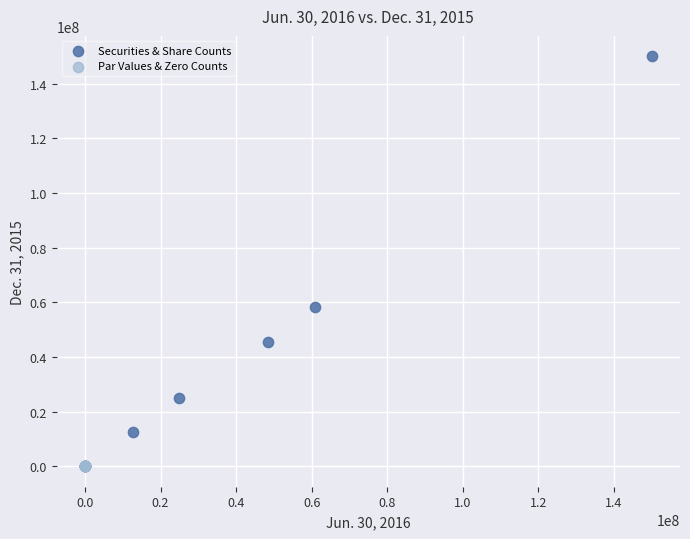

Which series contains the highest Y value?

Securities & Share Counts